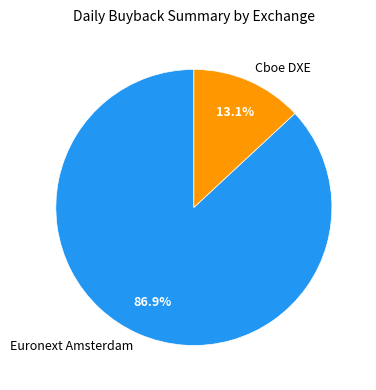

To the nearest percent, what portion does Euronext Amsterdam represent?

87%